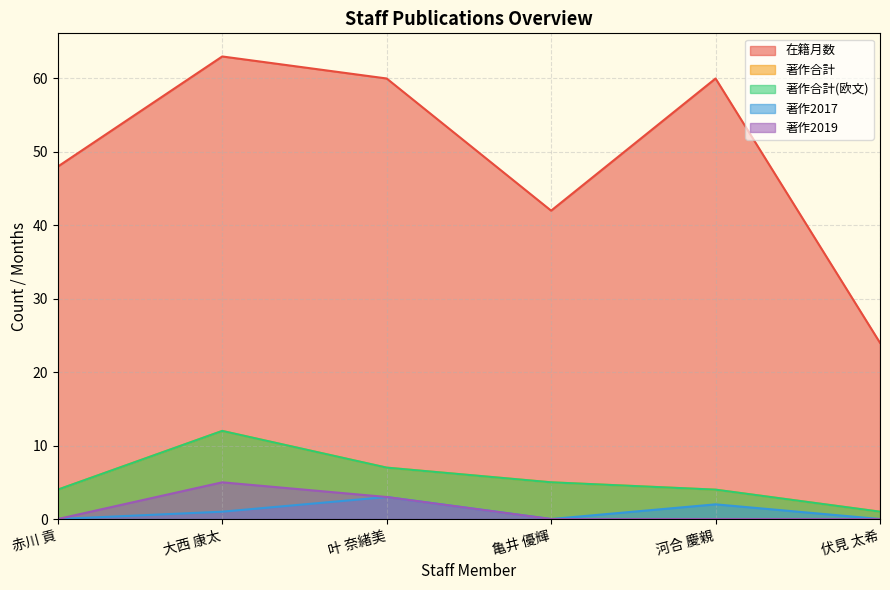

At 伏見 太希, list the series in order from smallest to largest.

著作2017, 著作2019, 著作合計, 著作合計(欧文), 在籍月数